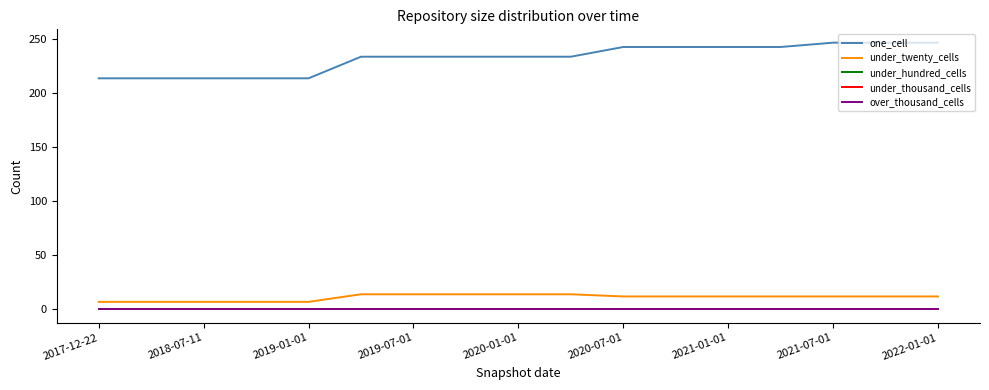

Does the chart display data point markers on the line(s)?

No